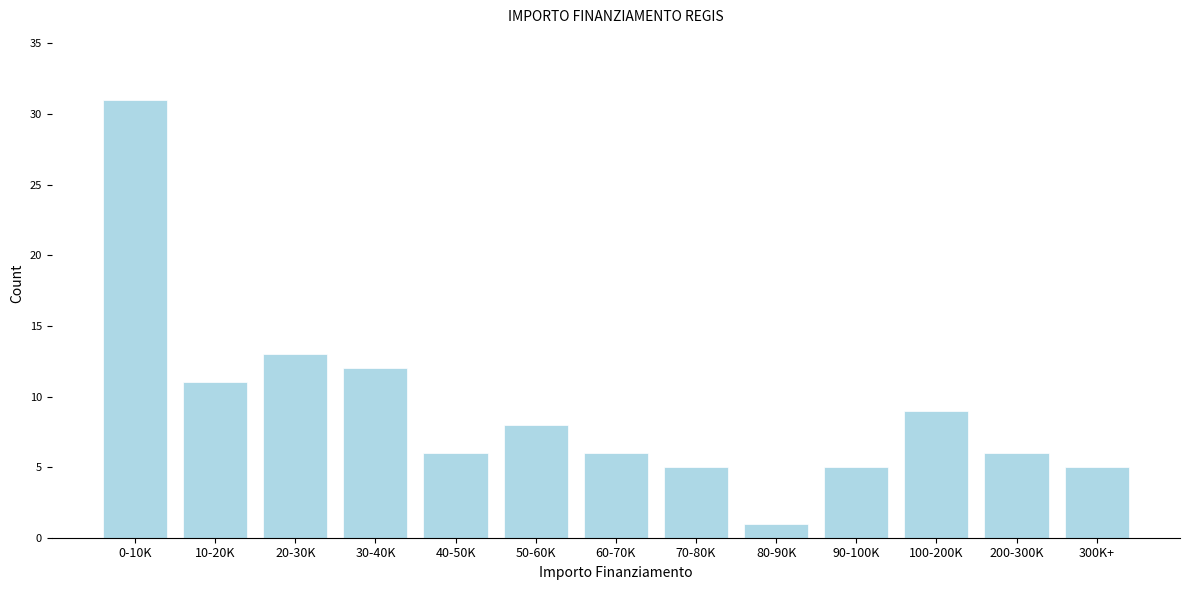

Reading right to left, transcribe all the data shown in this chart.

300K+=5	200-300K=6	100-200K=9	90-100K=5	80-90K=1	70-80K=5	60-70K=6	50-60K=8	40-50K=6	30-40K=12	20-30K=13	10-20K=11	0-10K=31